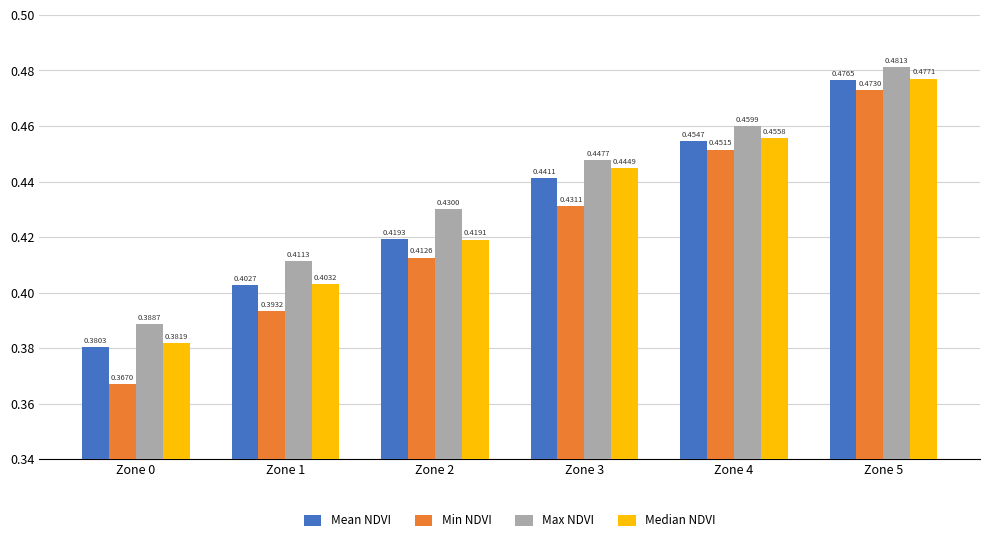

Which series changed the most between Zone 0 and Zone 1?

Min NDVI